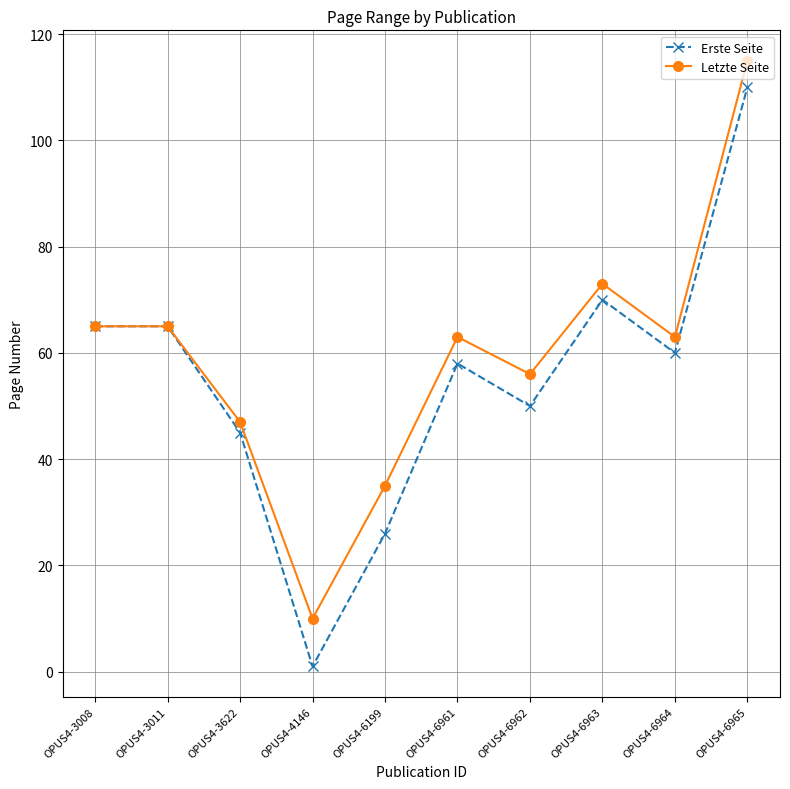

What is the sum of all Erste Seite values?

550